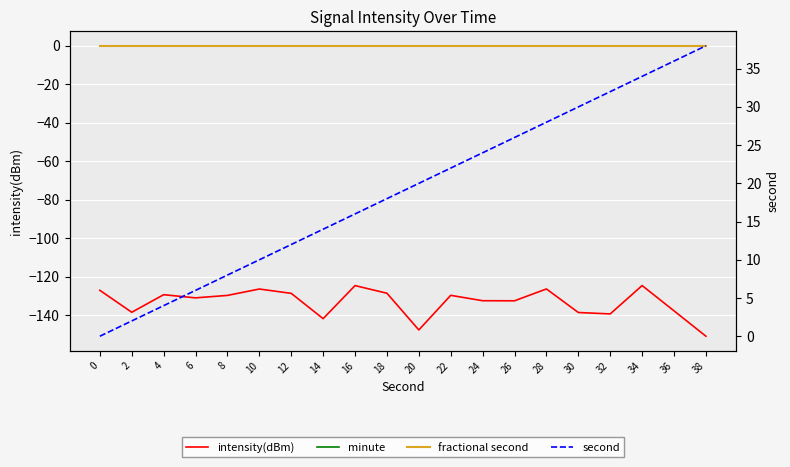

Which series has the widest spread of values?

second